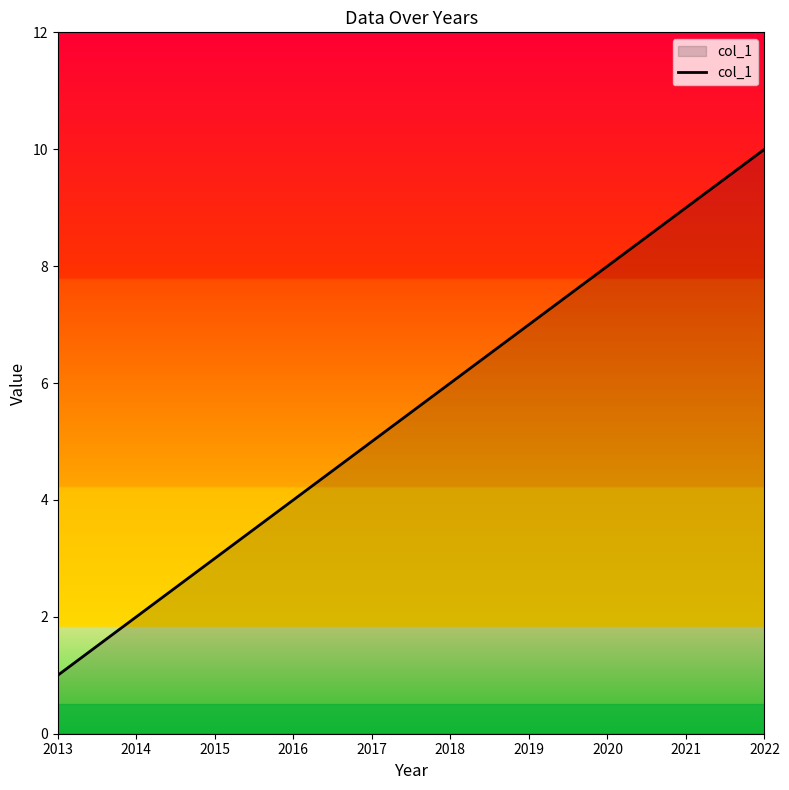

The value at 2022 is 10. True or false?

True